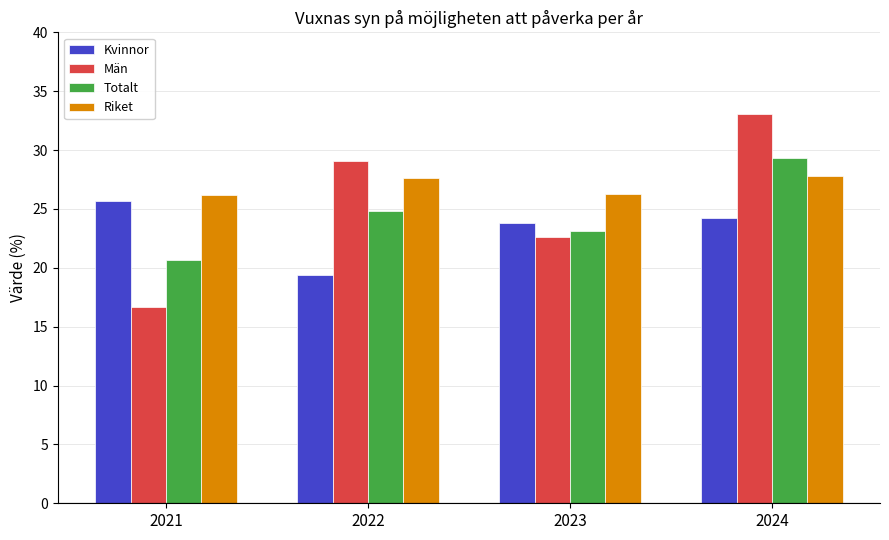

Does the chart contain any negative values?

No